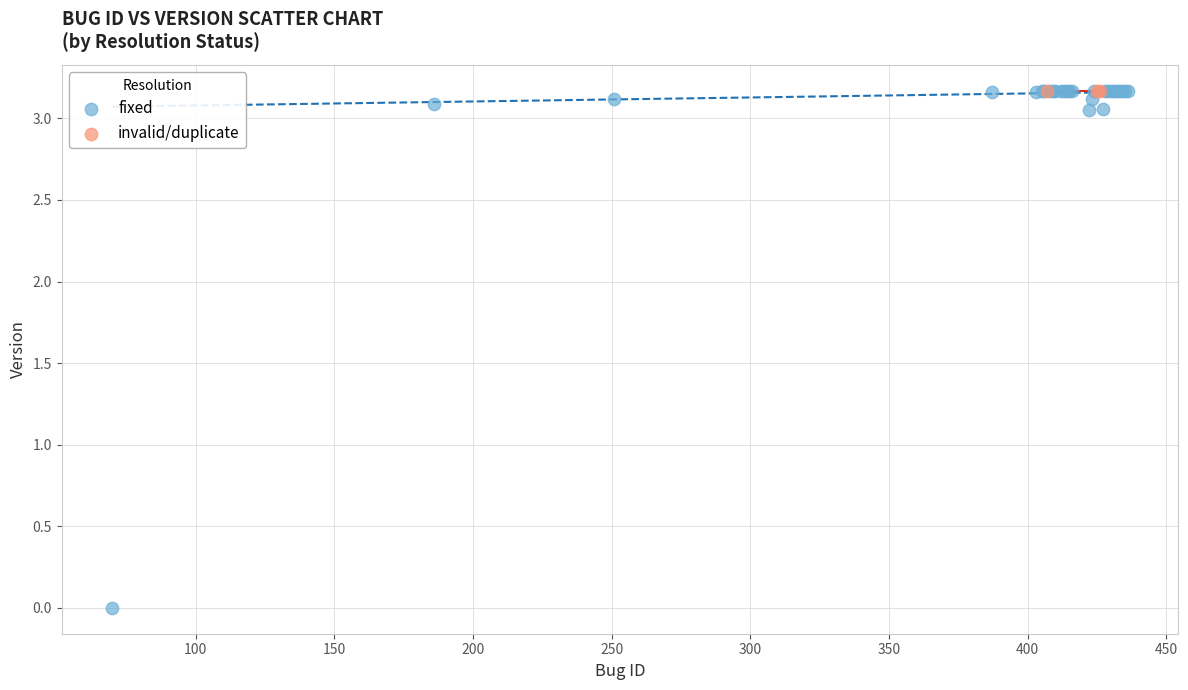

Which series contains the lowest Y value?

fixed